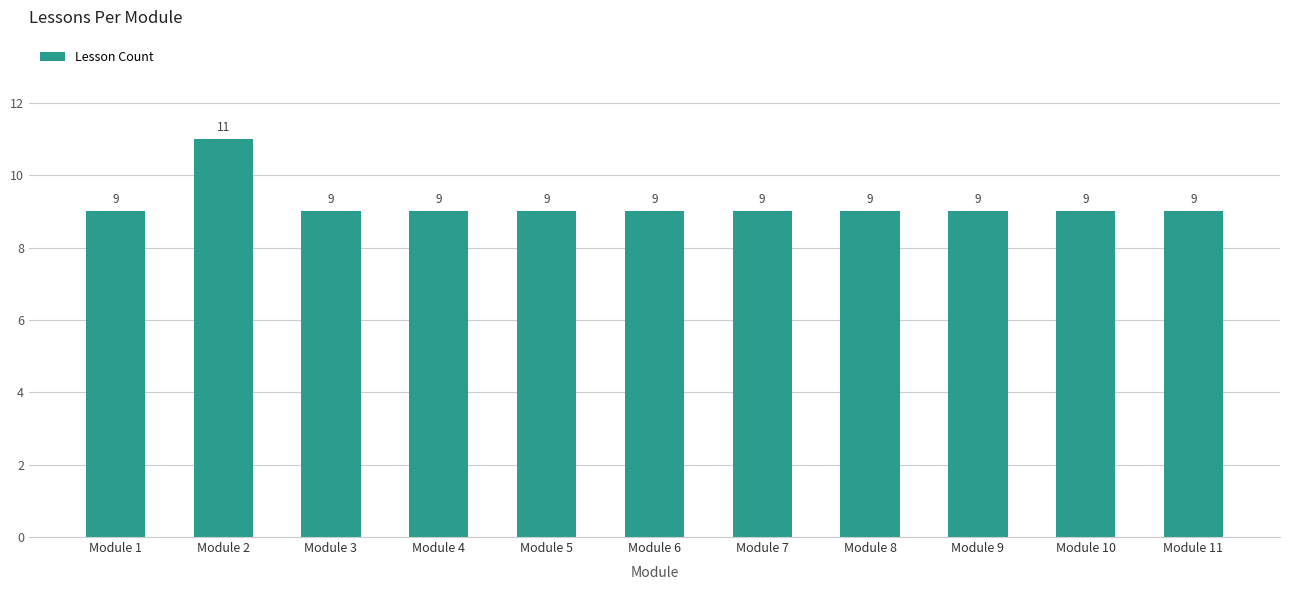

Does the chart contain stacked bars?

No